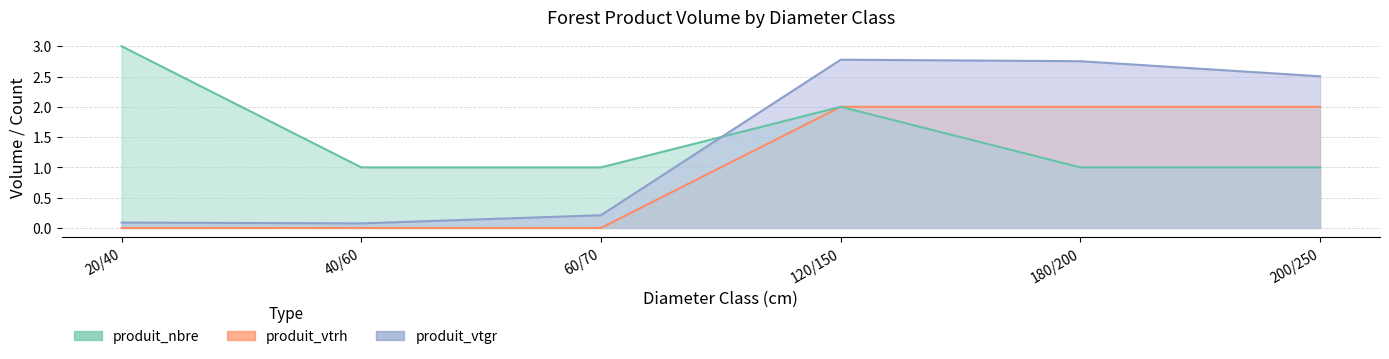

What is the value of the produit_nbre point at the 2nd from the left?

1.0